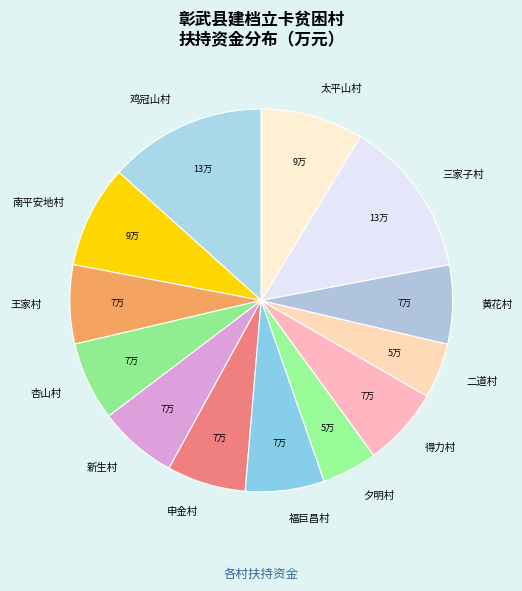

Is there any slice that represents more than half of the pie?

No